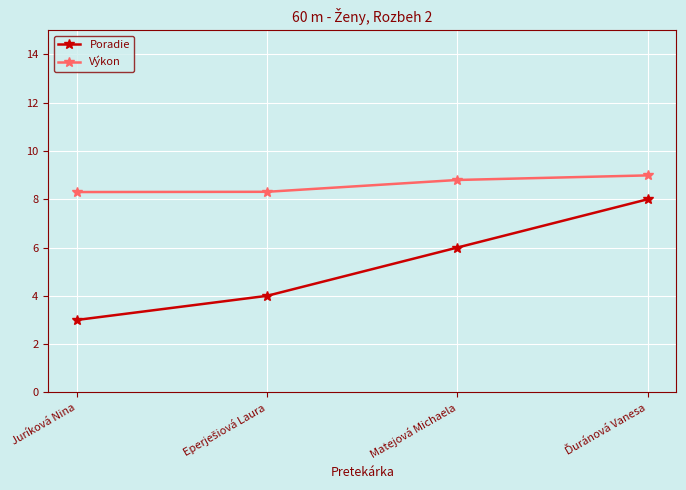

What is the value of the Výkon point at the 2nd from the left?

8.3